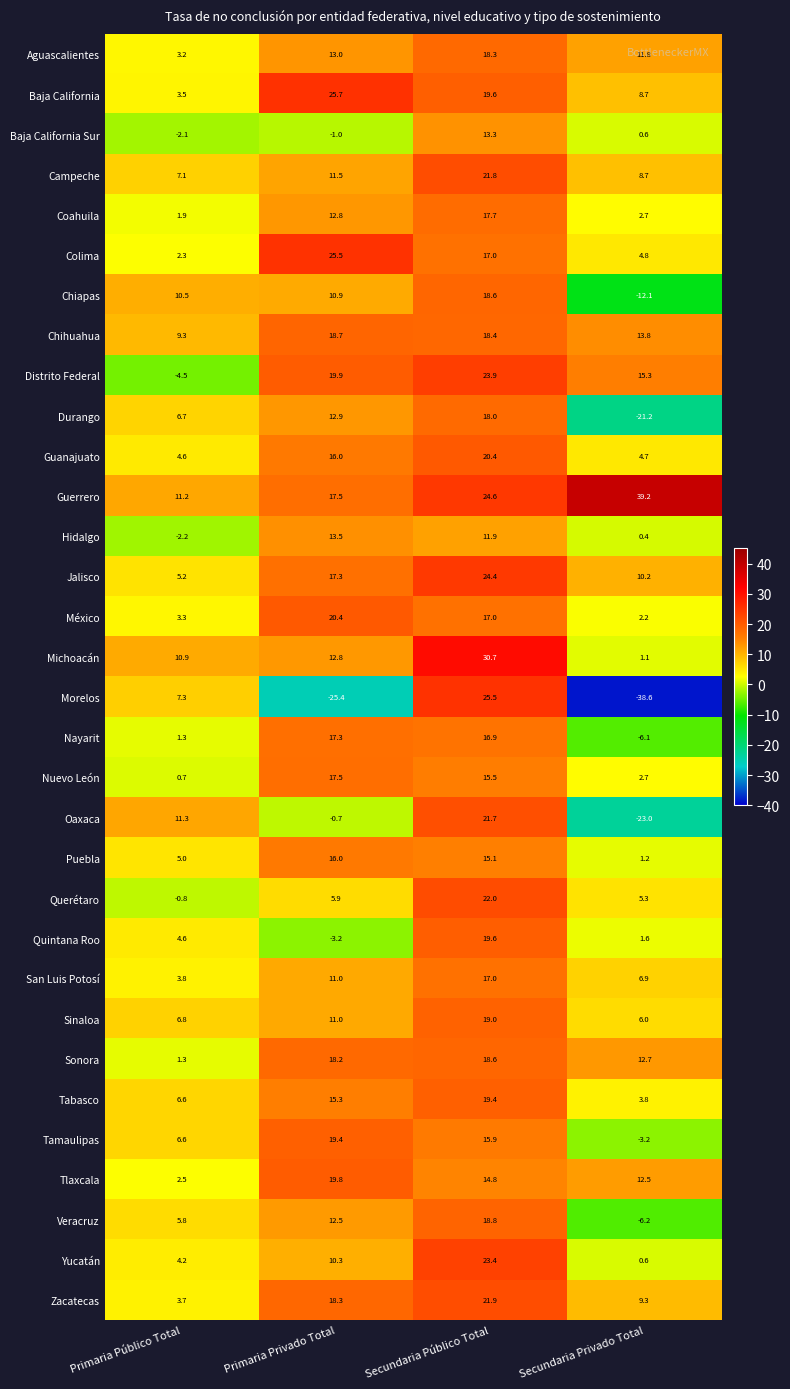

What value does the Yucatán series have at Primaria Privado Total?

10.3